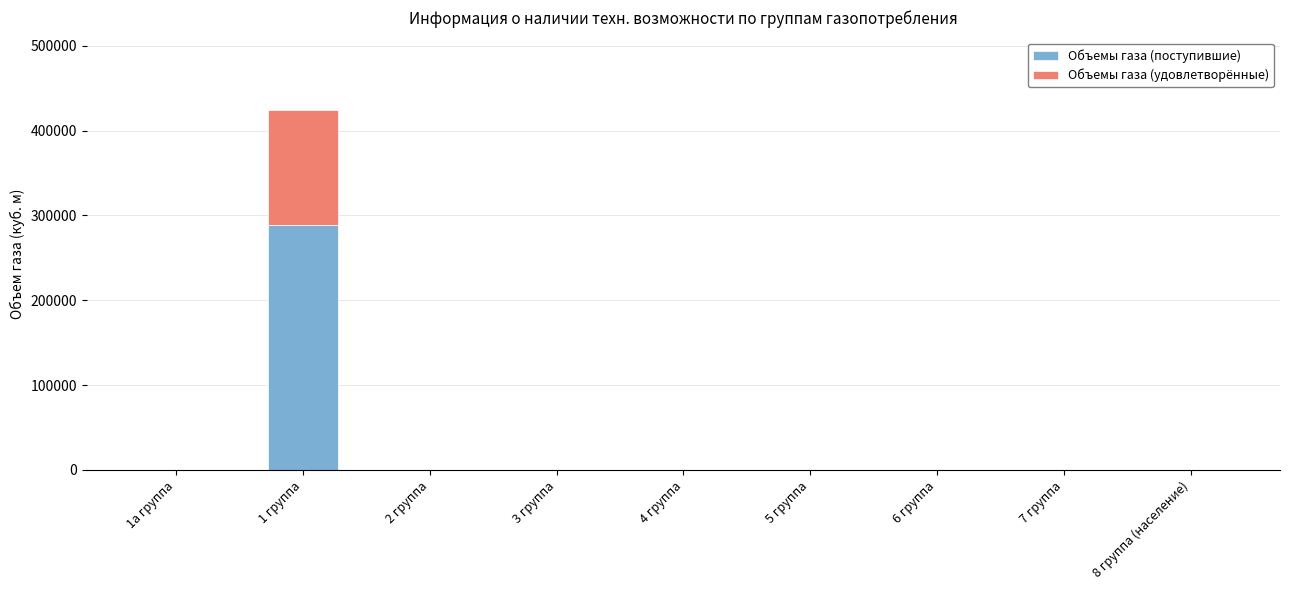

At which category is the sum across all series the highest?

1 группа